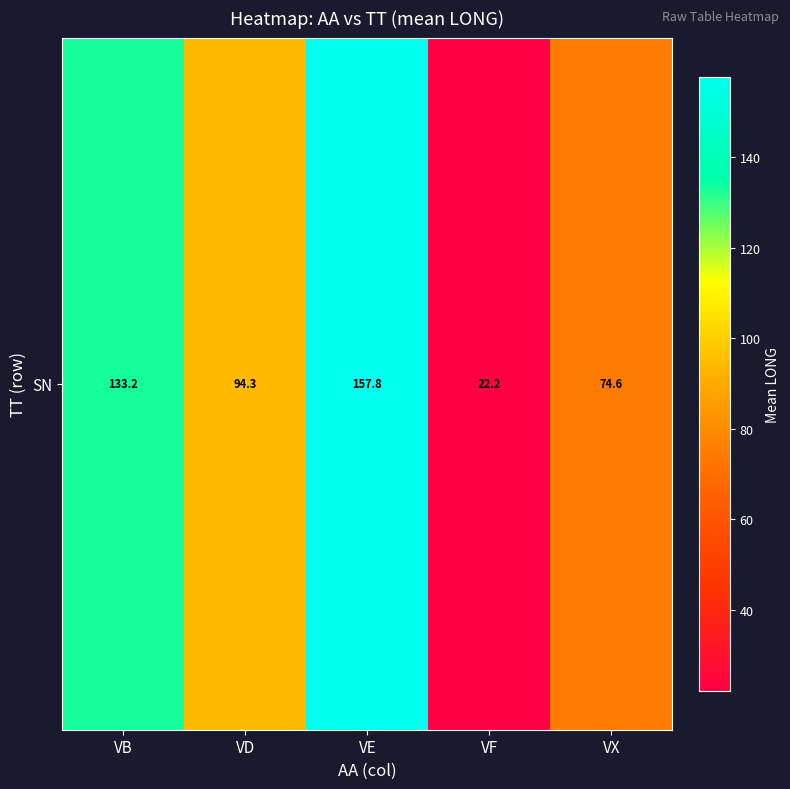

What is the average value?

96.4